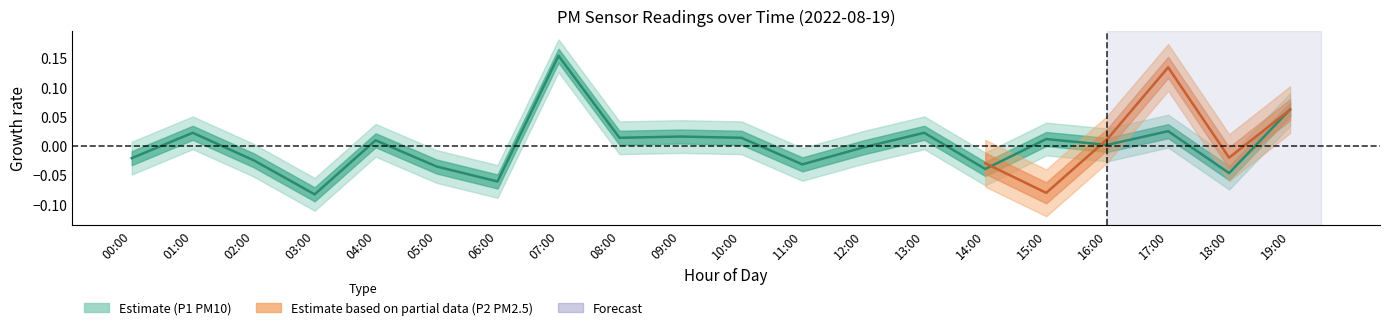

Is this an area chart (filled region under the line)?

No